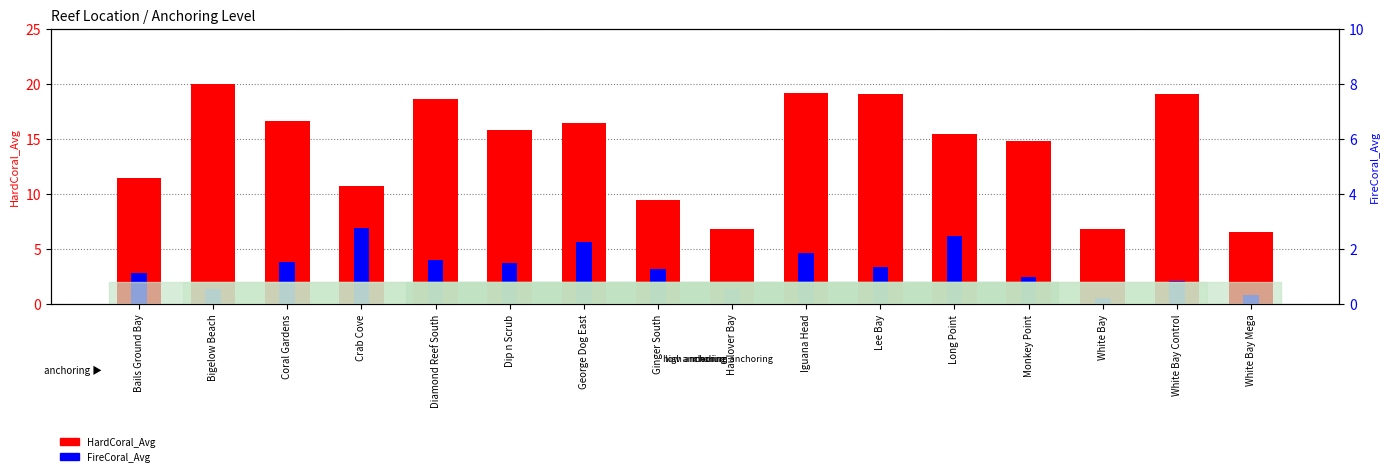

Rank the series at Long Point from lowest to highest value.

FireCoral_Avg, HardCoral_Avg